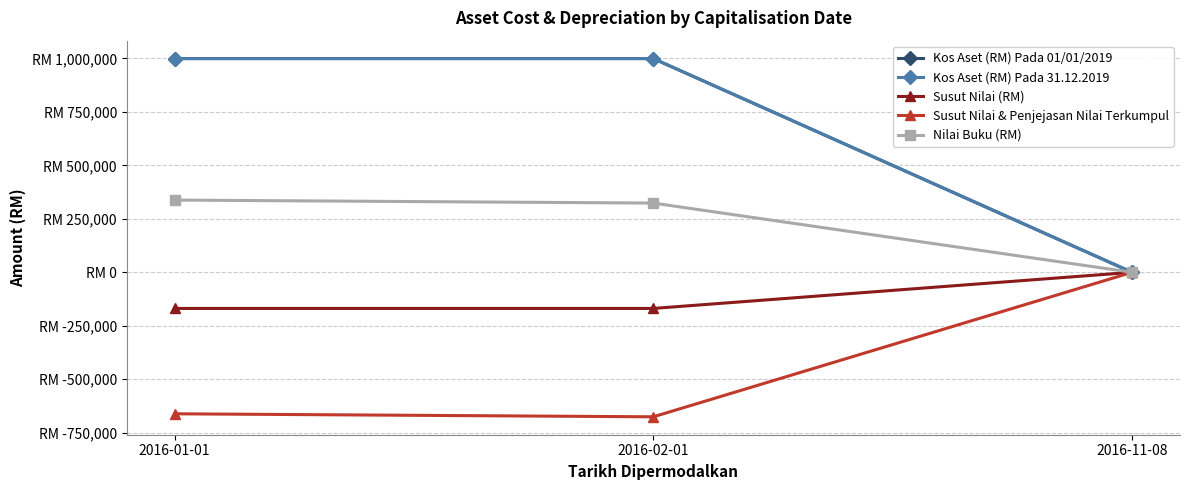

What is the sum of the Nilai Buku (RM) values at 2016-11-08 and 2016-02-01?

323716.9